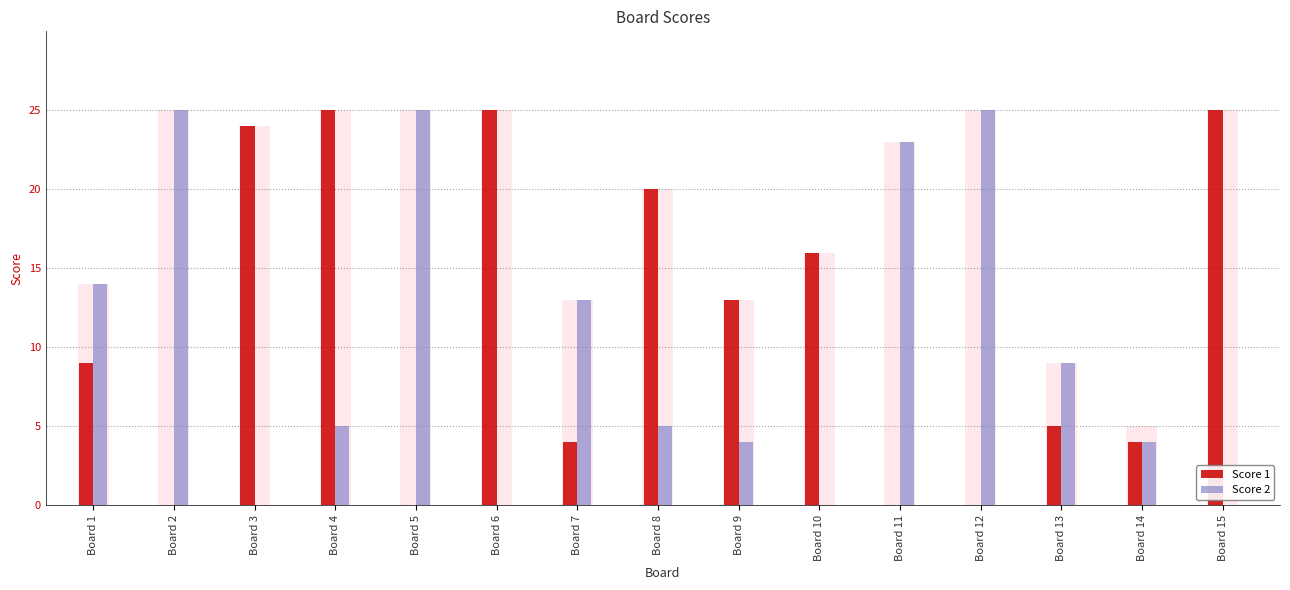

Is the value of Score 2 at Board 7 greater than the value of Score 1 at Board 1?

Yes